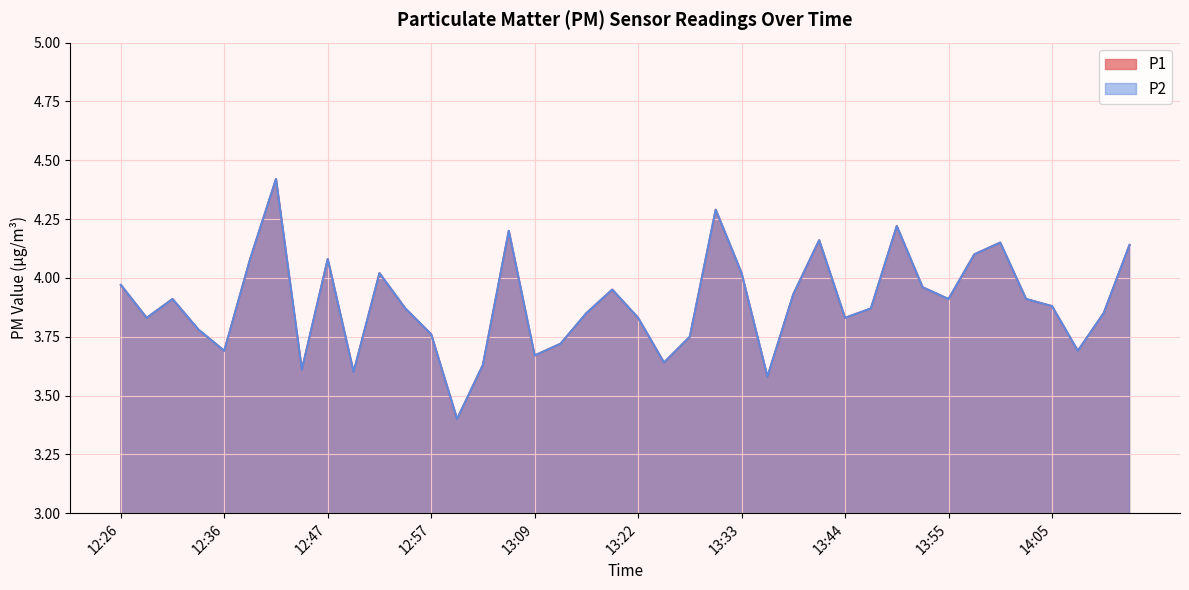

At which category does P1 reach its first local valley?

12:29